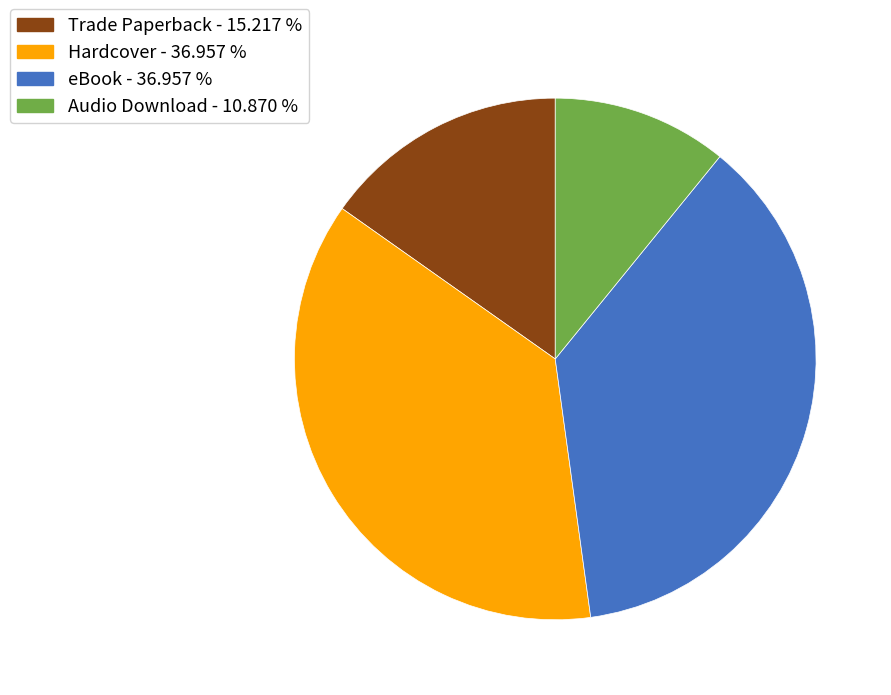

Which category has the smallest portion of the pie?

Audio Download